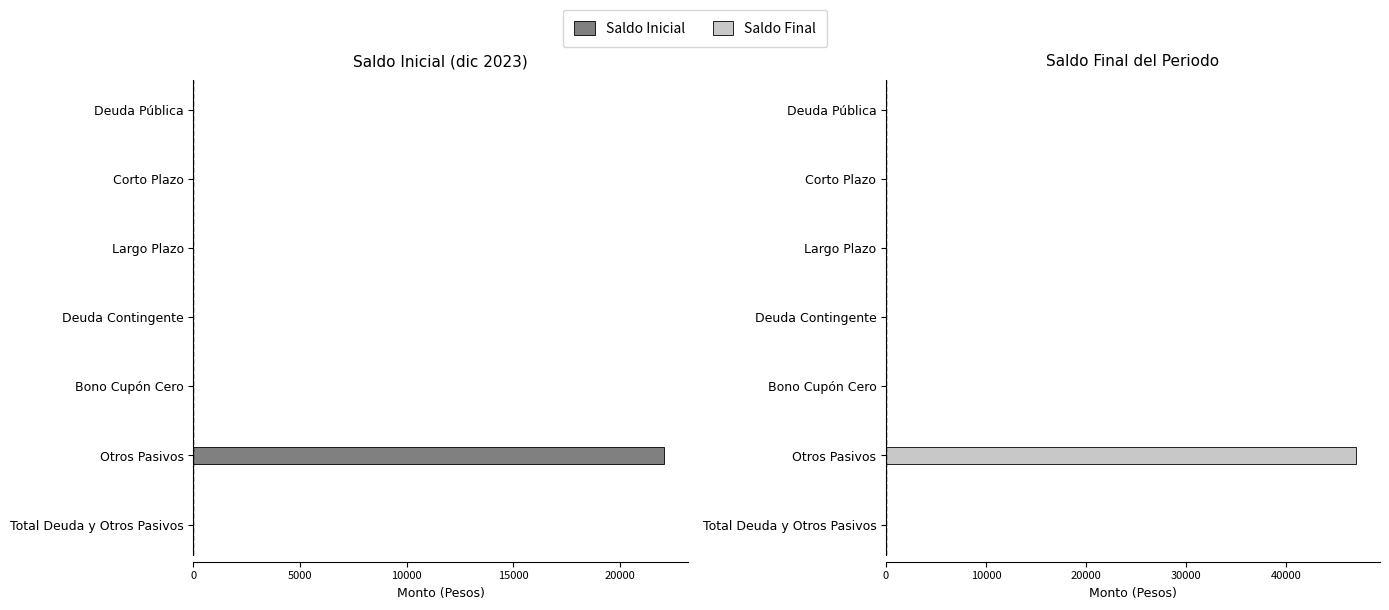

Which series has the largest range (max minus min)?

Saldo Final